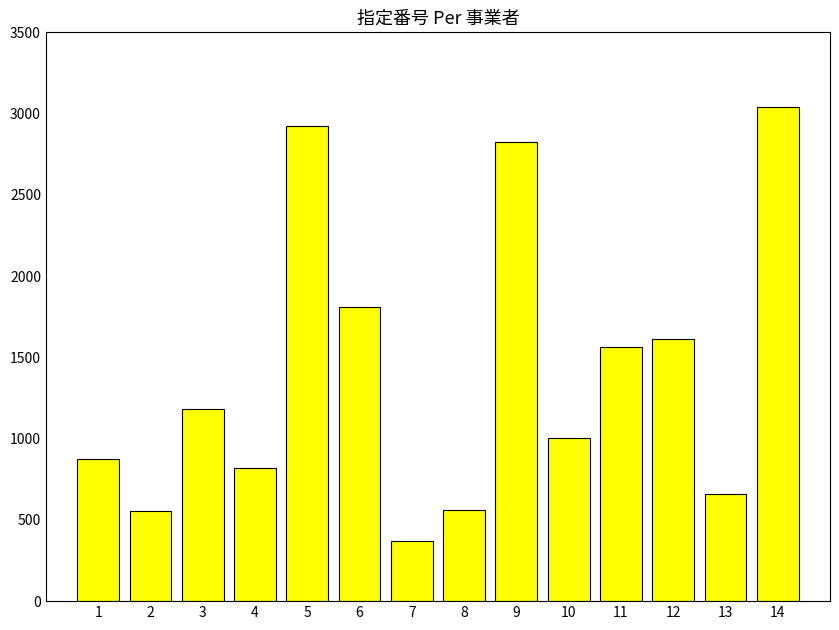

What is the ratio of the value at 2 to the value at 14?

0.2